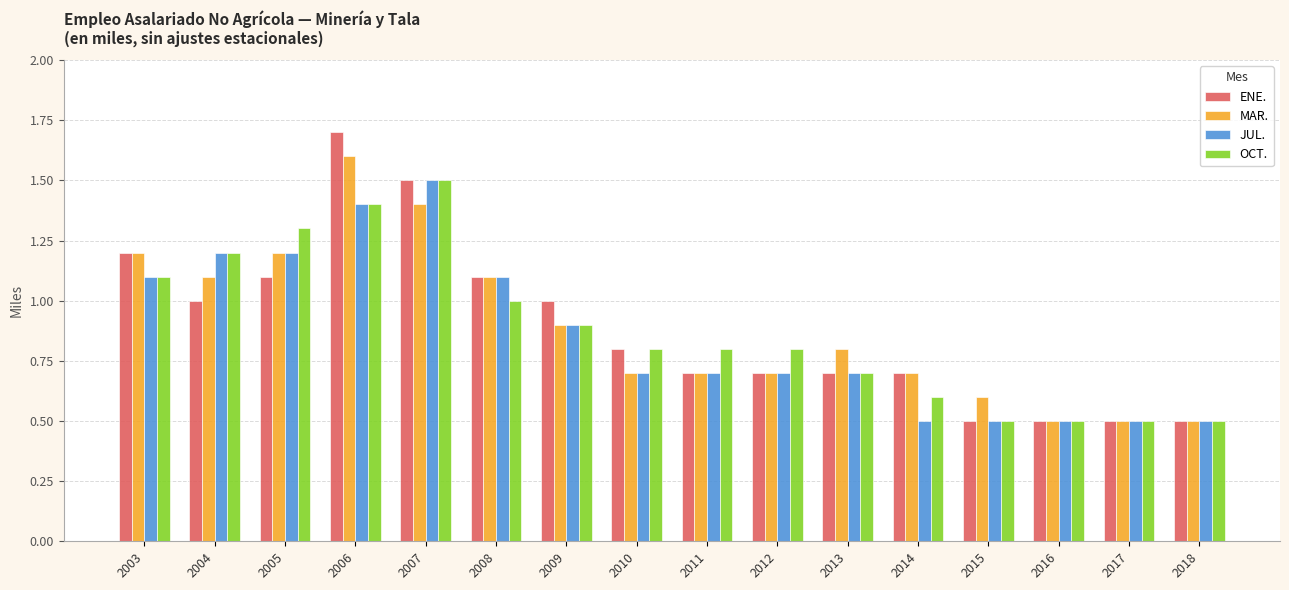

Which category has the highest value across all series?

2006